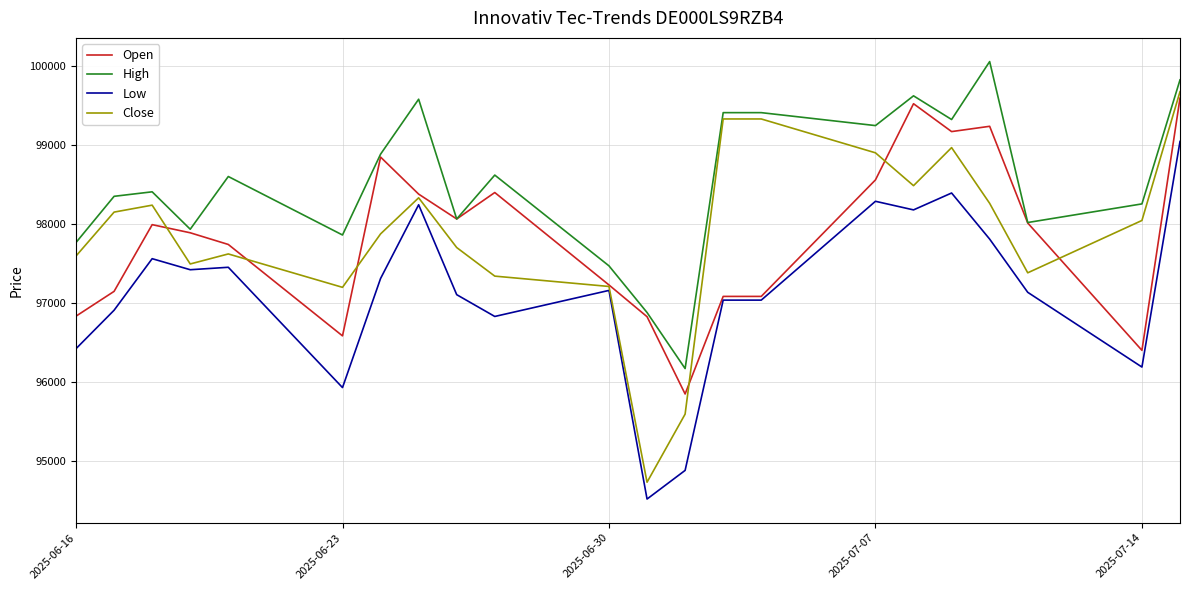

What are all the series names shown in the legend?

Open, High, Low, Close